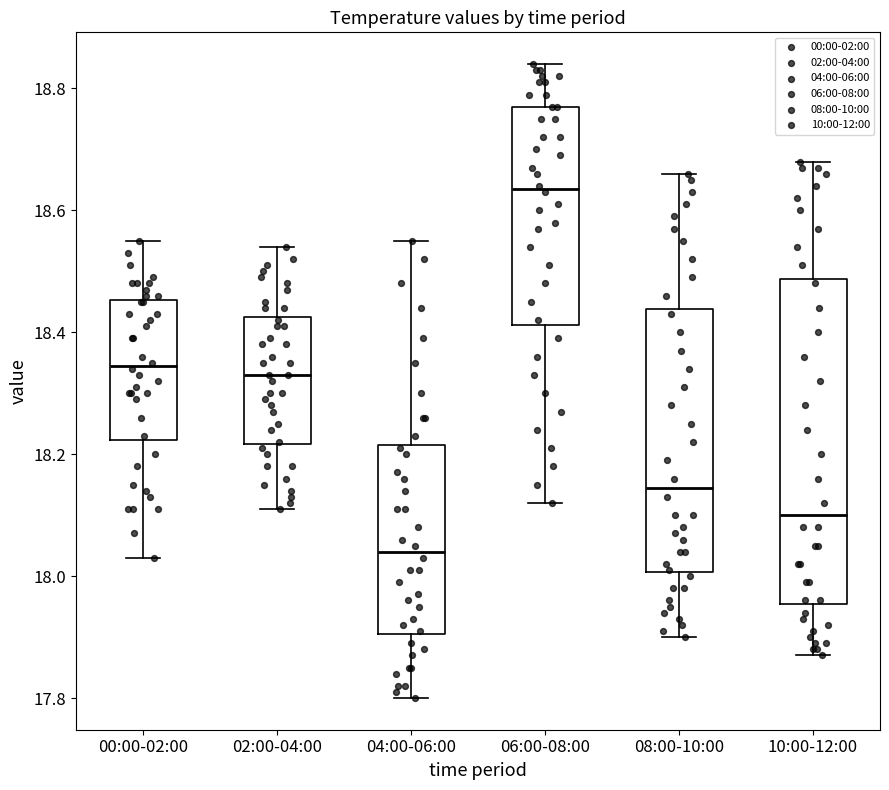

Which box is the tallest, from its lower edge to its upper edge?

10:00-12:00